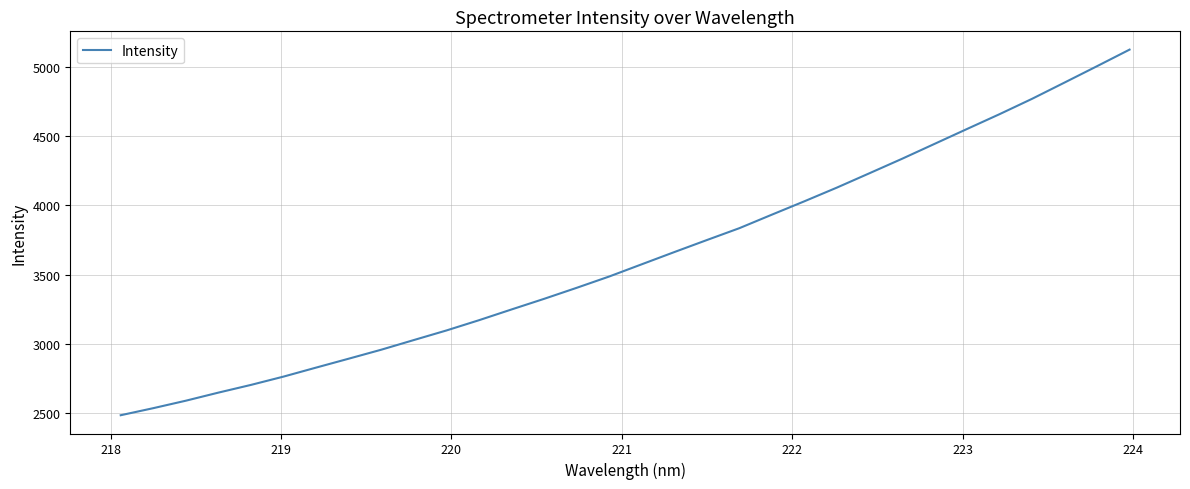

What is the difference between the maximum and minimum values?

2641.6